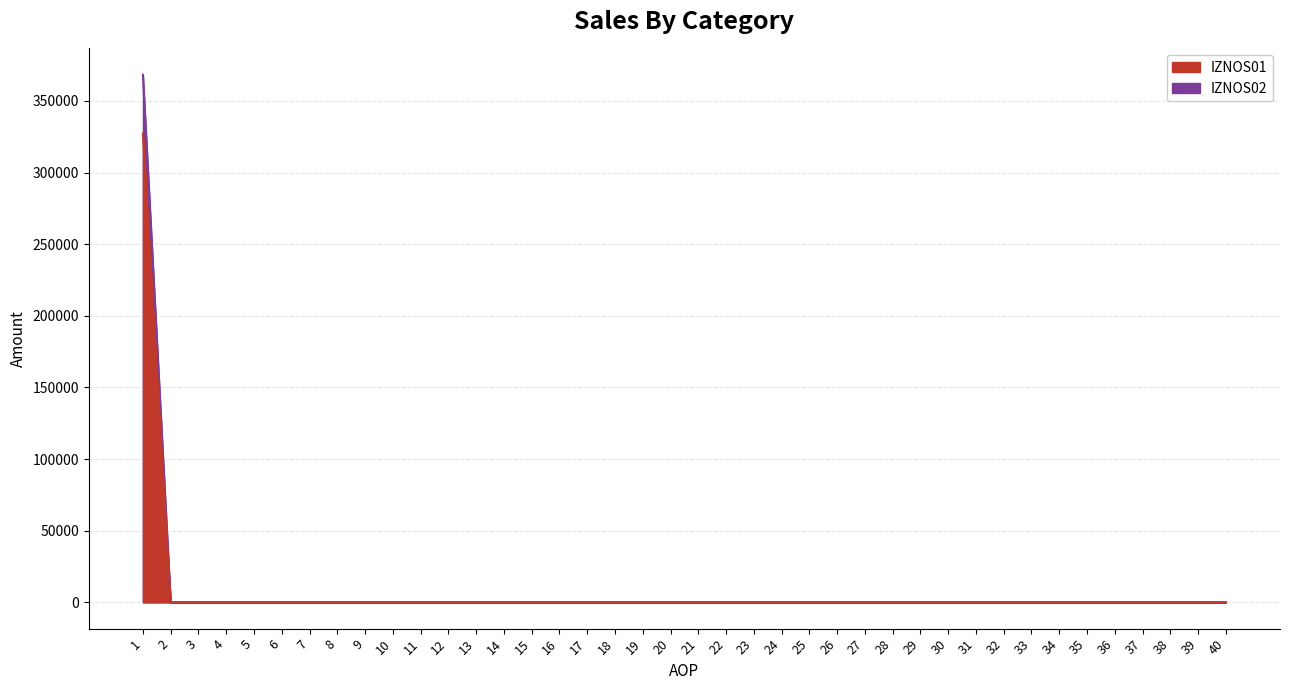

What is the maximum value for IZNOS02?

327212.8